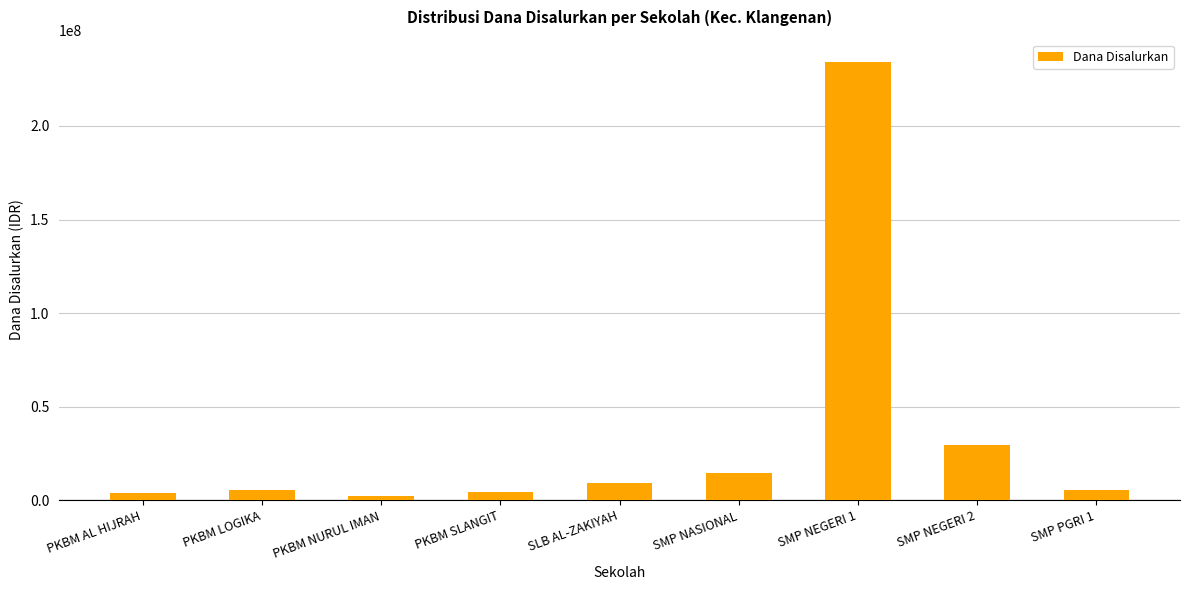

Where is the data nearest to the value 118312500?

SMP NEGERI 2